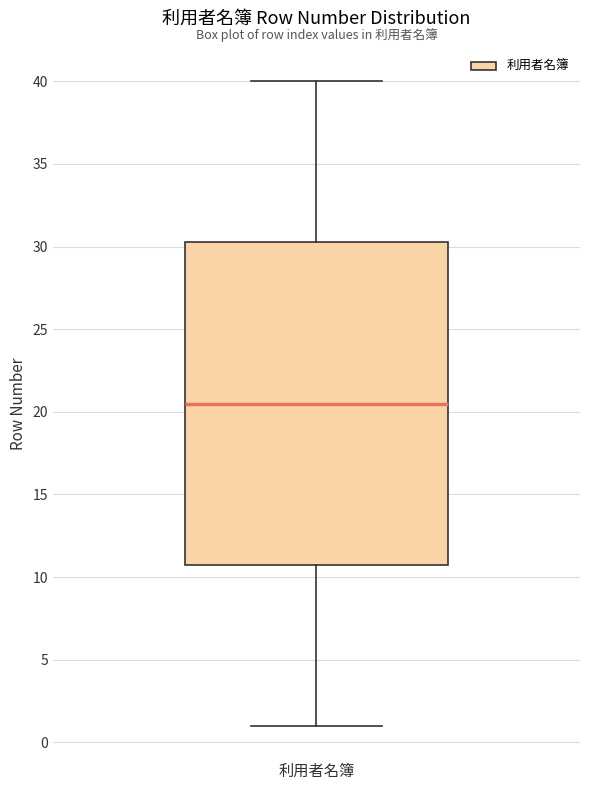

Where does the median line of the box for 利用者名簿 sit on the y-axis? The values are not printed on the chart, so give them approximately, as read against the axis.

20.5